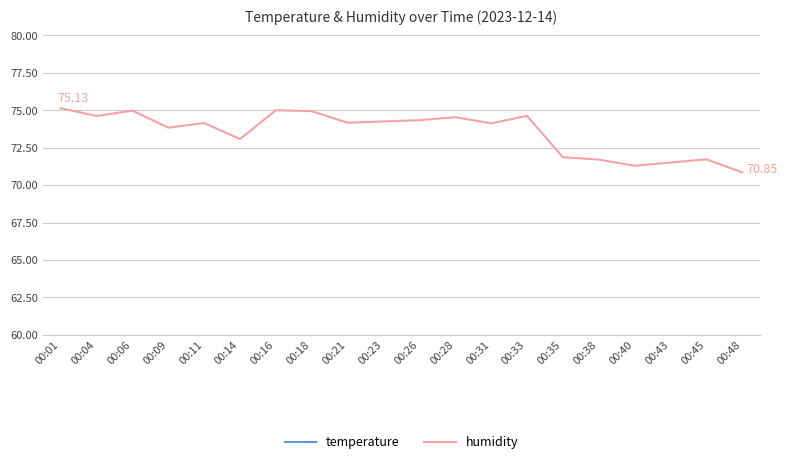

Reading left to right, transcribe all the data shown in this chart.

temperature: 00:01=12.4	00:04=12.3	00:06=12.3	00:09=12.5	00:11=12.6	00:14=12.5	00:16=12.6	00:18=12.5	00:21=12.6	00:23=12.8	00:26=12.5	00:28=12.1	00:31=12.7	00:33=12.6	00:35=13.1	00:38=13.3	00:40=13.2	00:43=13.1	00:45=13.5	00:48=13.7
humidity: 00:01=75.1	00:04=74.6	00:06=75.0	00:09=73.8	00:11=74.1	00:14=73.1	00:16=75.0	00:18=74.9	00:21=74.2	00:23=74.2	00:26=74.3	00:28=74.5	00:31=74.1	00:33=74.6	00:35=71.9	00:38=71.7	00:40=71.3	00:43=71.5	00:45=71.7	00:48=70.8